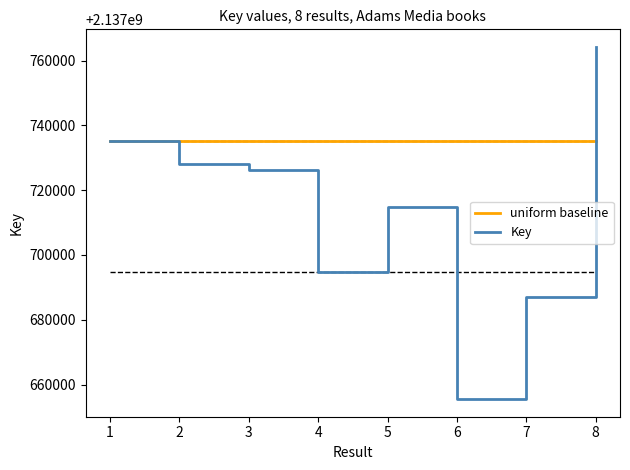

The value of uniform baseline at 4 is 2137735169. True or false?

True